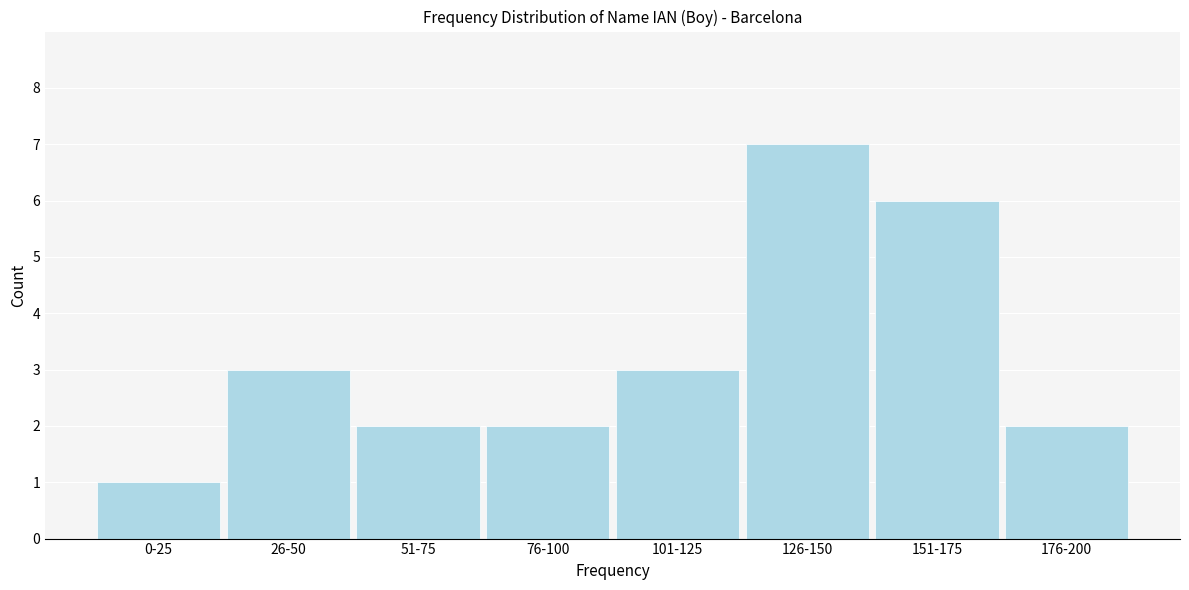

Reading left to right, what are all the values shown in this chart?

1	3	2	2	3	7	6	2